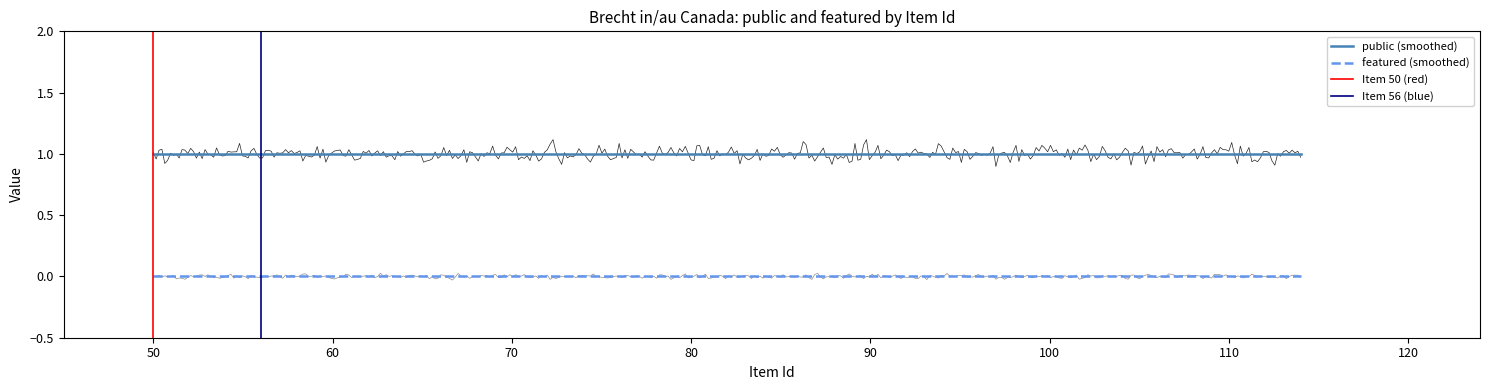

Between 50 and 114, which series saw the biggest shift?

public